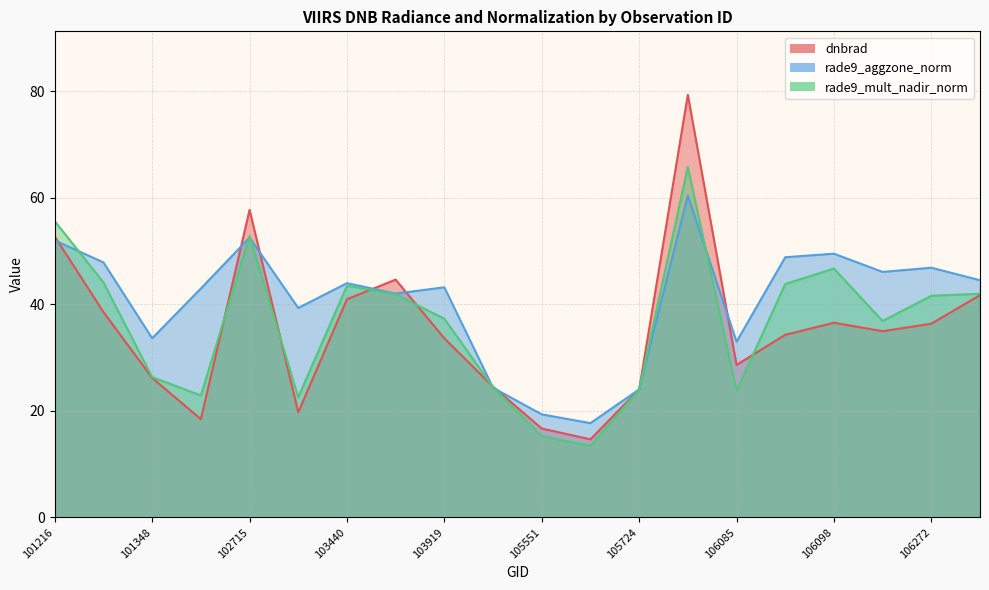

At which category does rade9_aggzone_norm reach its first local peak?

102715